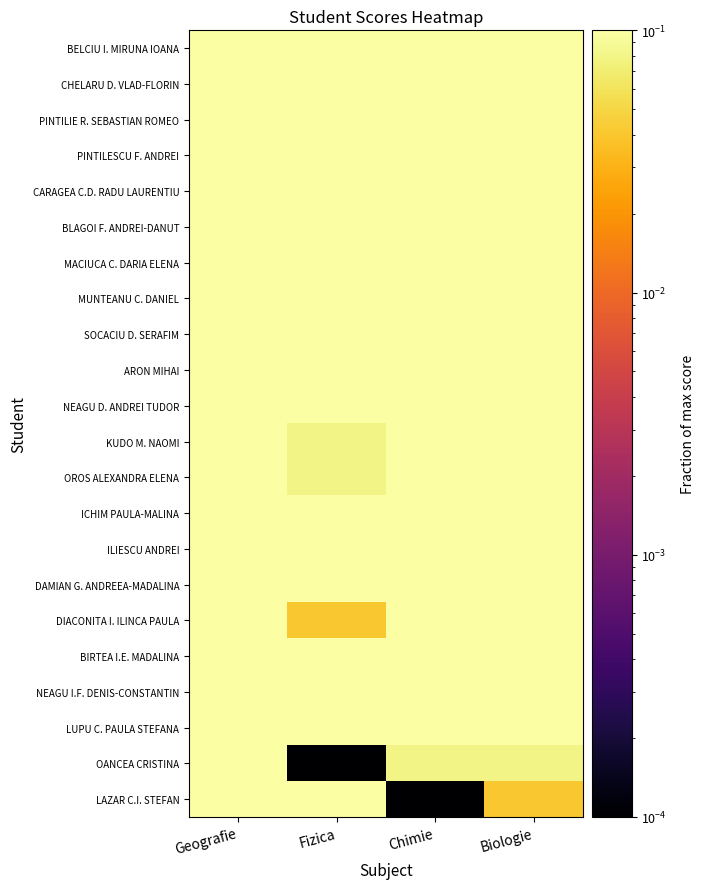

Count the number of data series in this chart.

22